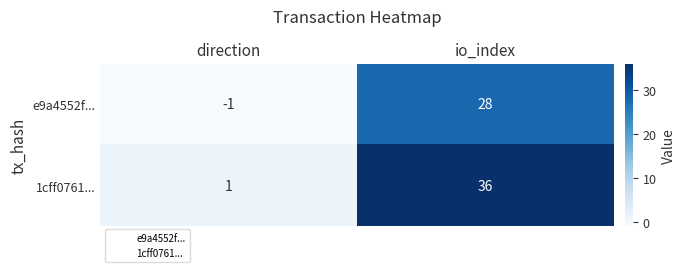

Which series has the largest range (max minus min)?

1cff0761...